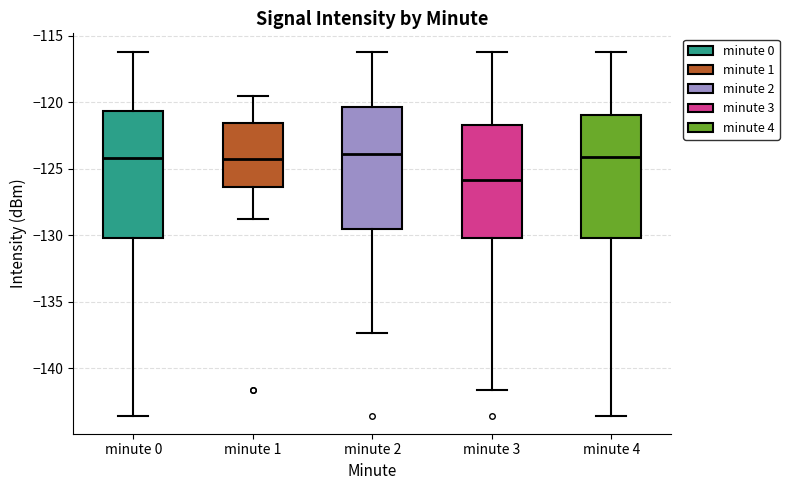

Reading left to right, read every box against the y-axis: the position of its median line, the range the box covers, and the ends of its whiskers. The values are not printed on the chart, so give them approximately, as read against the axis.

minute 0: median -124.0, box -130.0 to -120.5, whiskers -143.5 to -116.0
minute 1: median -124.5, box -126.5 to -121.5, whiskers -128.5 to -119.5
minute 2: median -124.0, box -129.5 to -120.5, whiskers -137.5 to -116.0
minute 3: median -126.0, box -130.0 to -121.5, whiskers -141.5 to -116.0
minute 4: median -124.0, box -130.0 to -121.0, whiskers -143.5 to -116.0